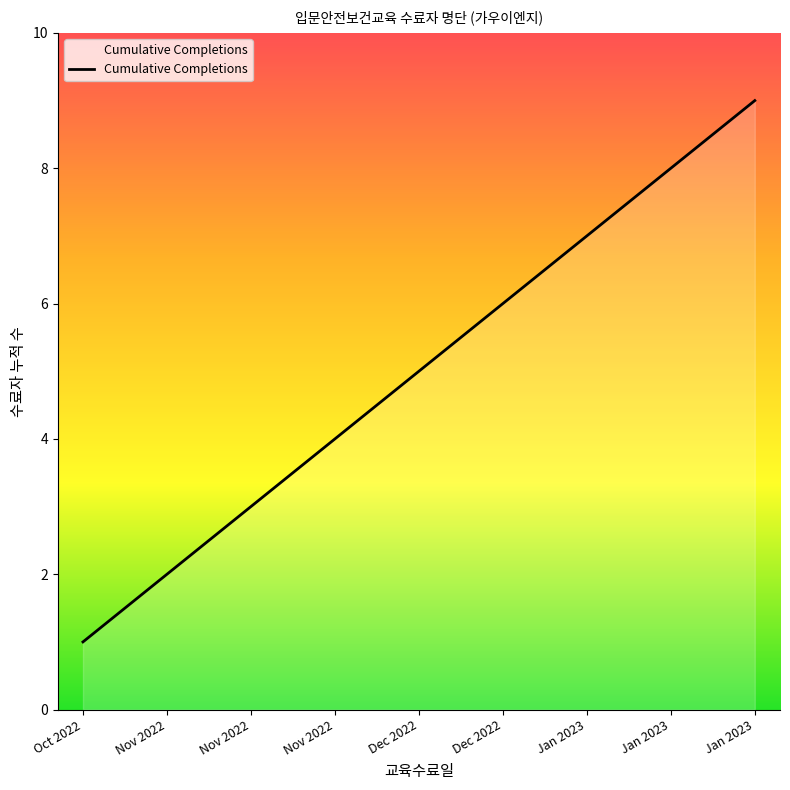

Does the chart have visible grid lines?

No